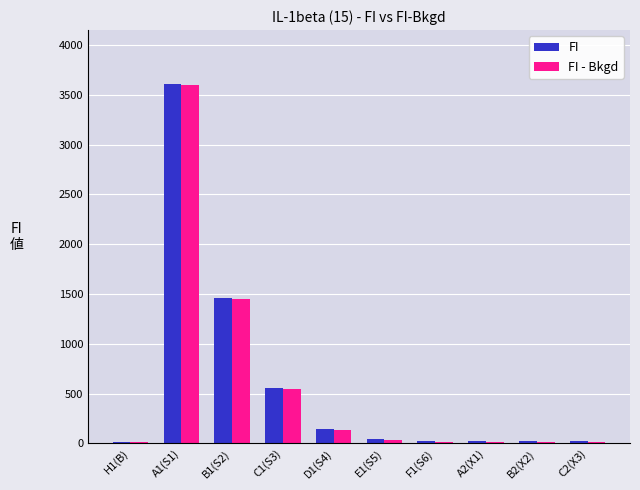

Where is FI nearest to the value 1809?

B1(S2)